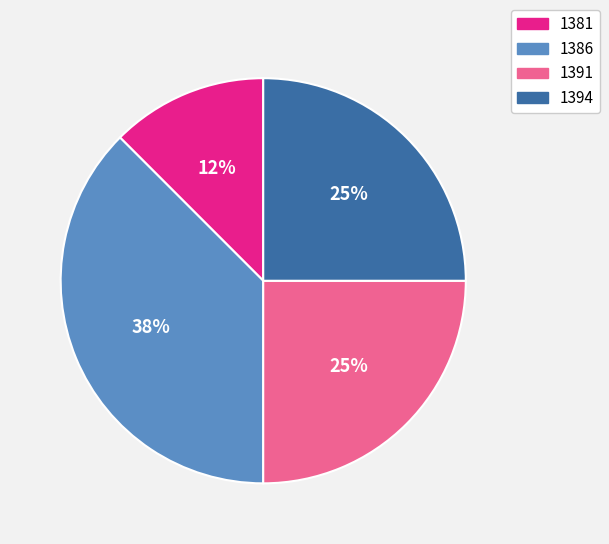

How many slices are in this pie chart?

4